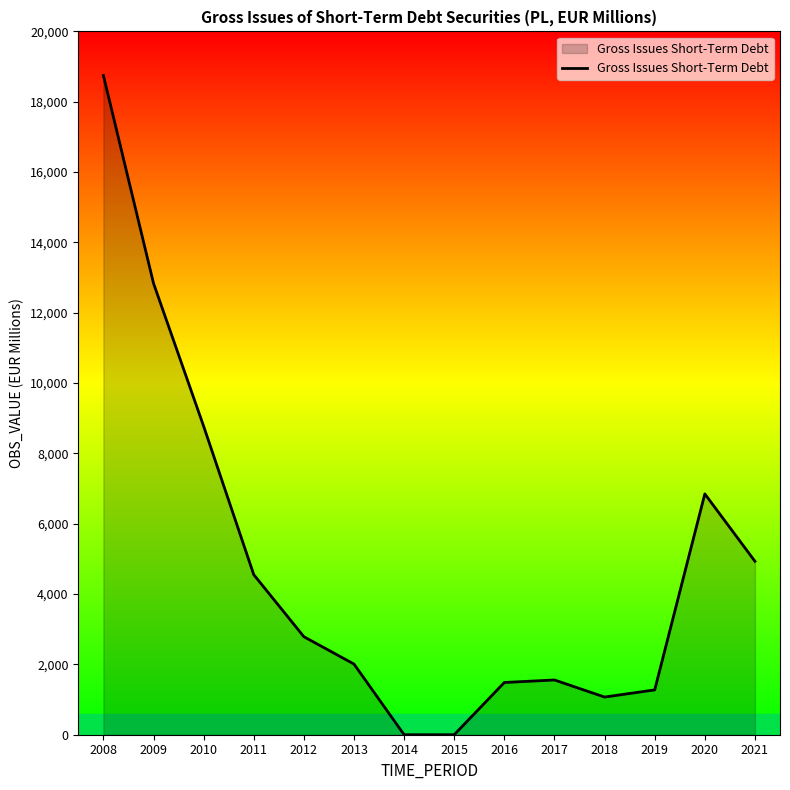

What is the greatest value displayed?

18745.4